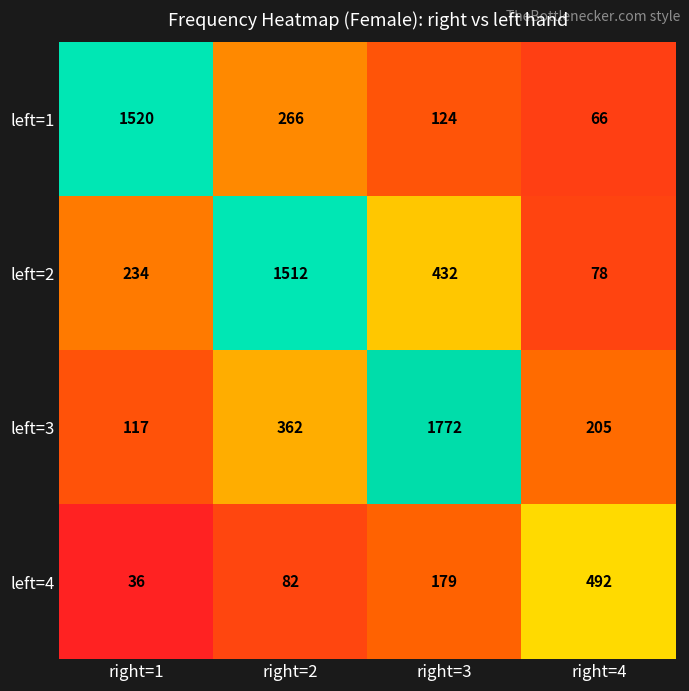

Rank the categories by left=4 value from lowest to highest.

right=1, right=2, right=3, right=4